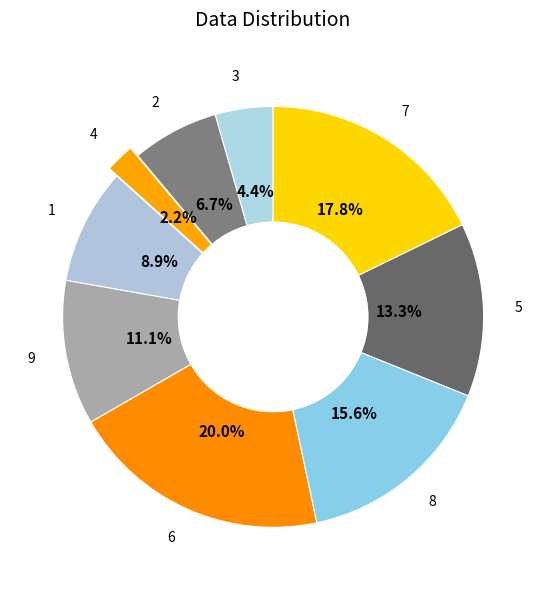

Which has a higher value, 7 or 6?

6